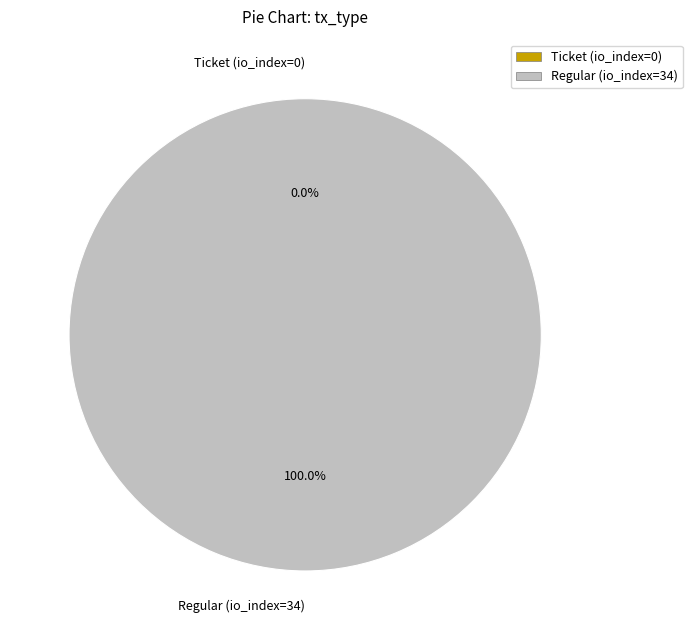

Count the number of slices in the pie.

2